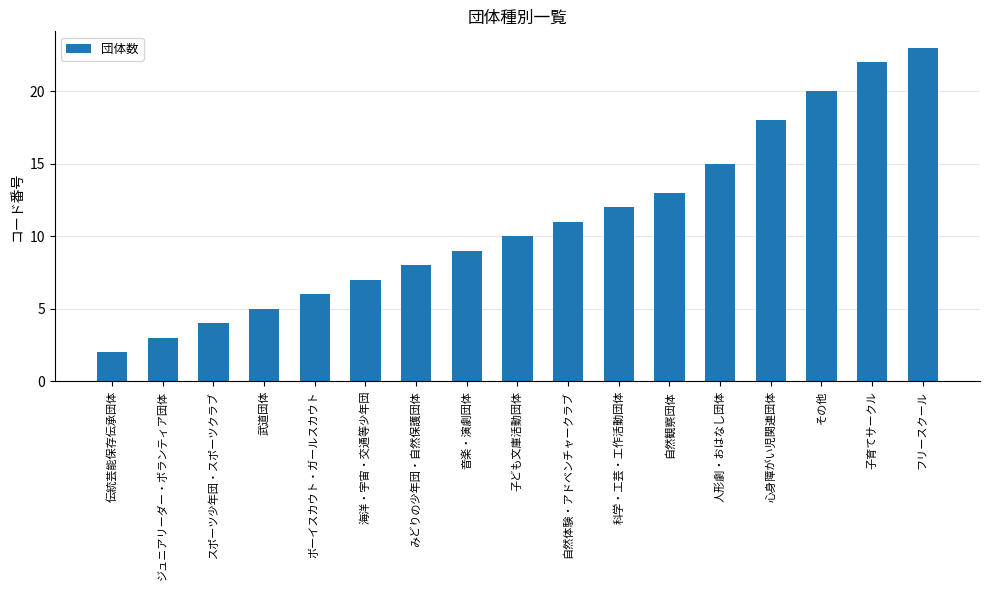

Does the chart contain any negative values?

No